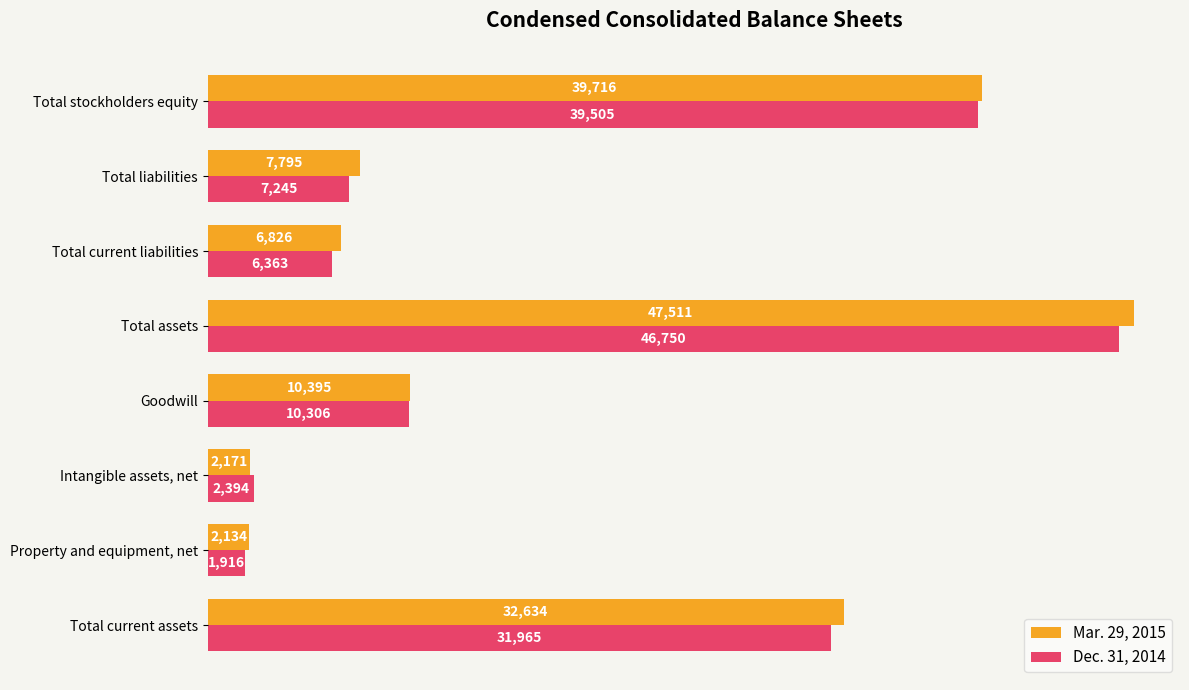

At how many categories does at least one series exceed 4095?

6